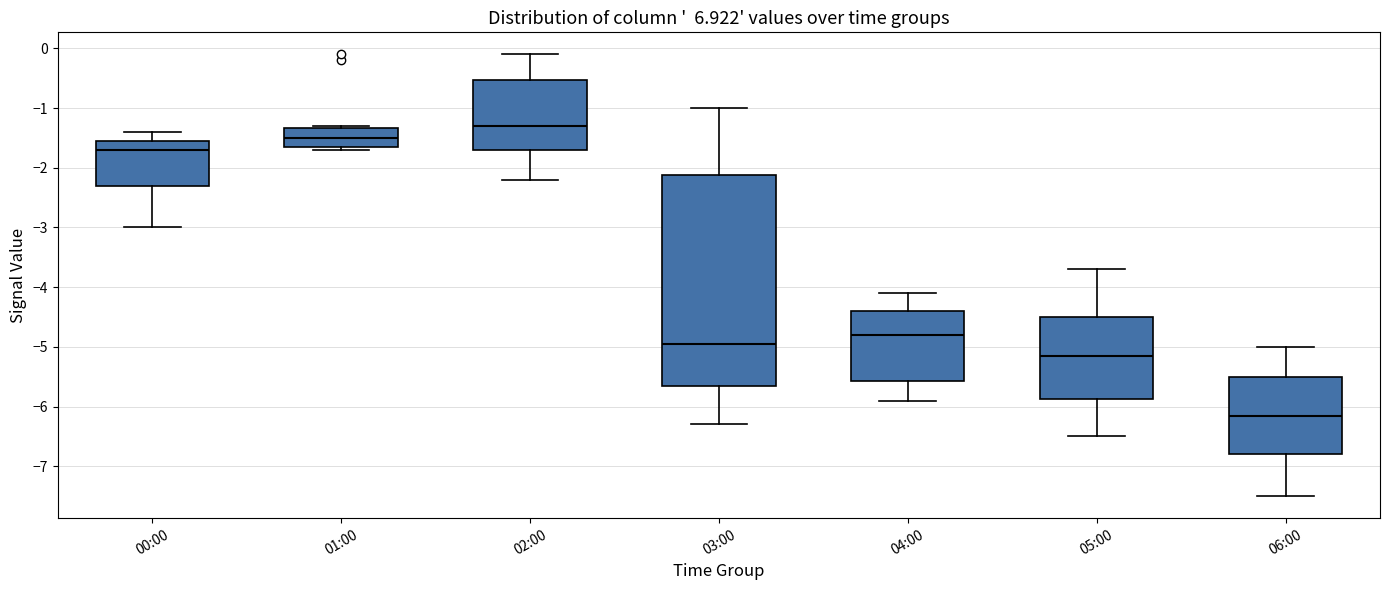

Which box has the lowest median line?

06:00